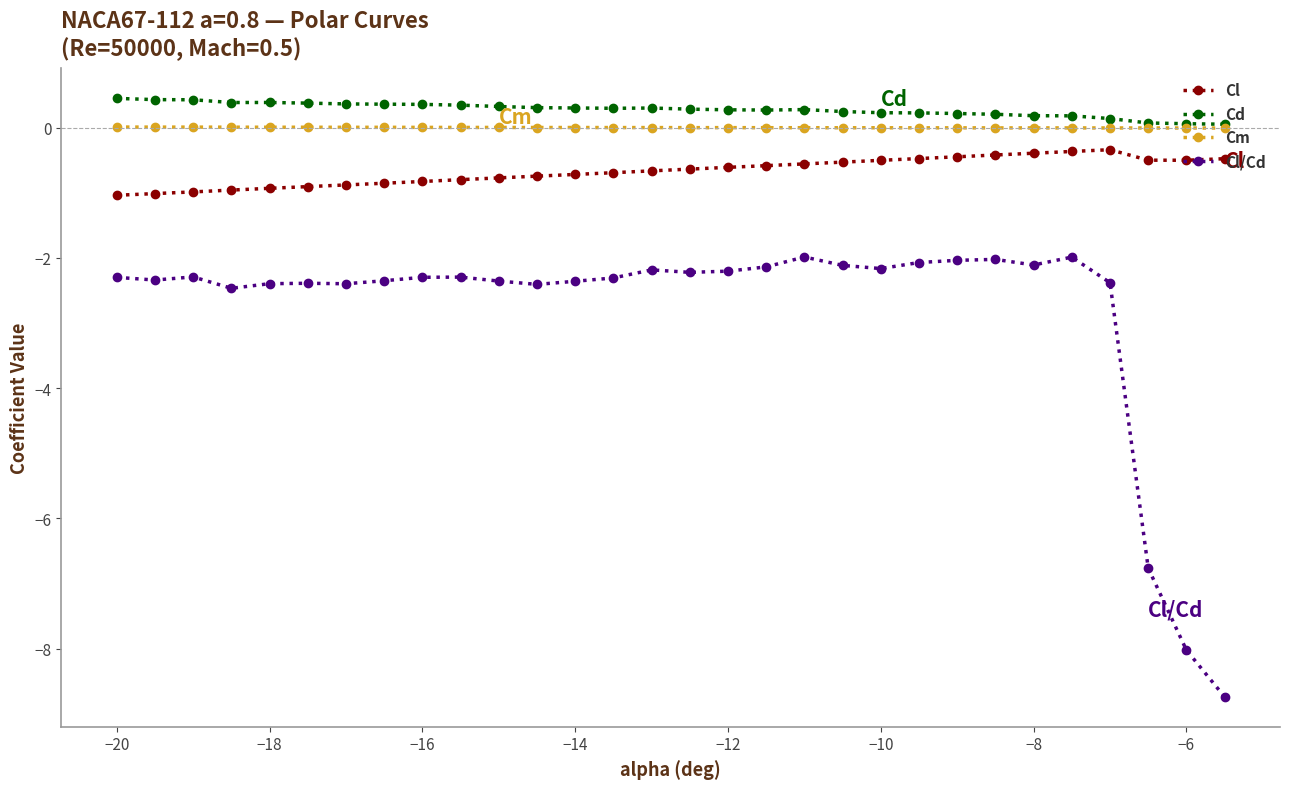

In Cl, how many points are higher than both neighbors (excluding endpoints)?

1